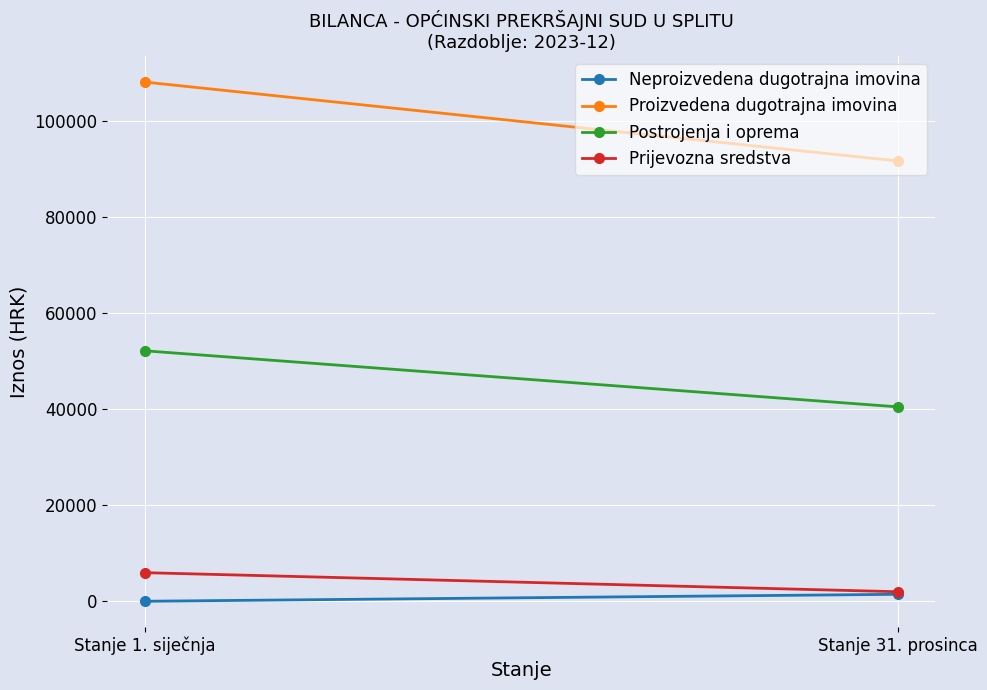

How many series are shown in this chart?

4